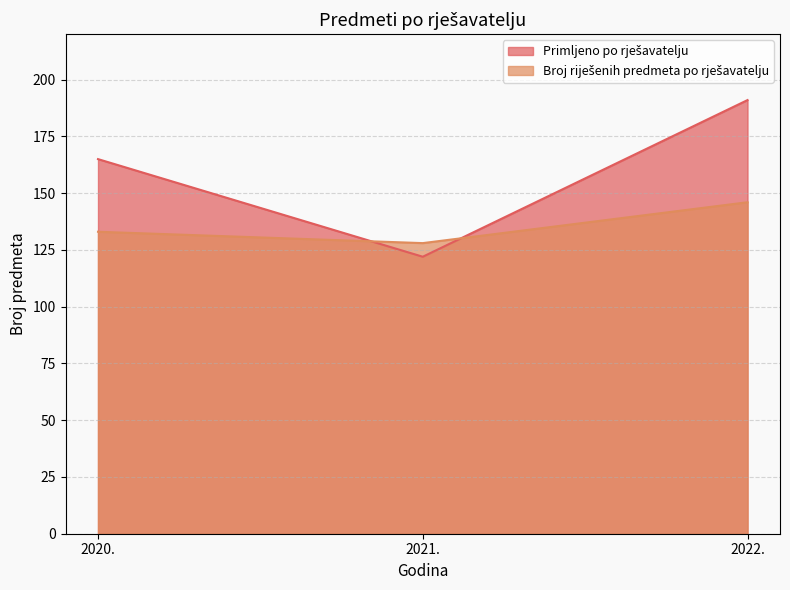

Between 2020. and 2021., which is larger?

2020.